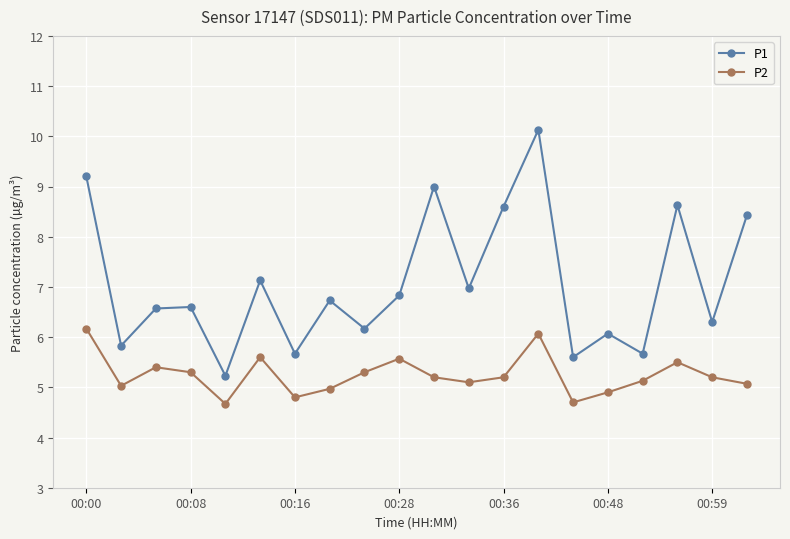

What is the average value of the P2 series?

5.2